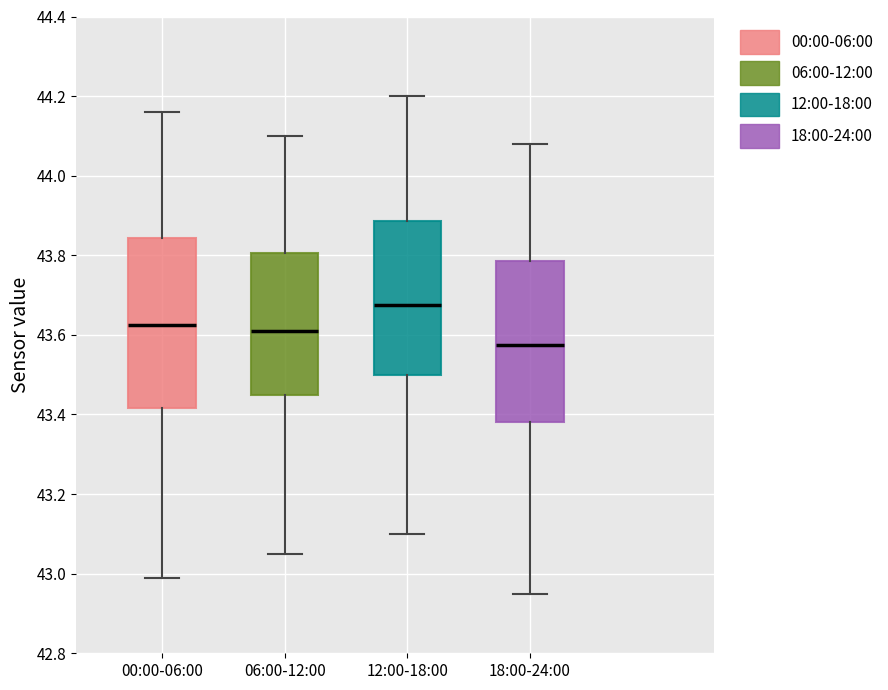

Reading left to right, read every box against the y-axis: the position of its median line, the range the box covers, and the ends of its whiskers. The values are not printed on the chart, so give them approximately, as read against the axis.

00:00-06:00: median 43.62, box 43.42 to 43.84, whiskers 43.00 to 44.16
06:00-12:00: median 43.62, box 43.46 to 43.80, whiskers 43.06 to 44.10
12:00-18:00: median 43.68, box 43.50 to 43.88, whiskers 43.10 to 44.20
18:00-24:00: median 43.58, box 43.38 to 43.78, whiskers 42.96 to 44.08